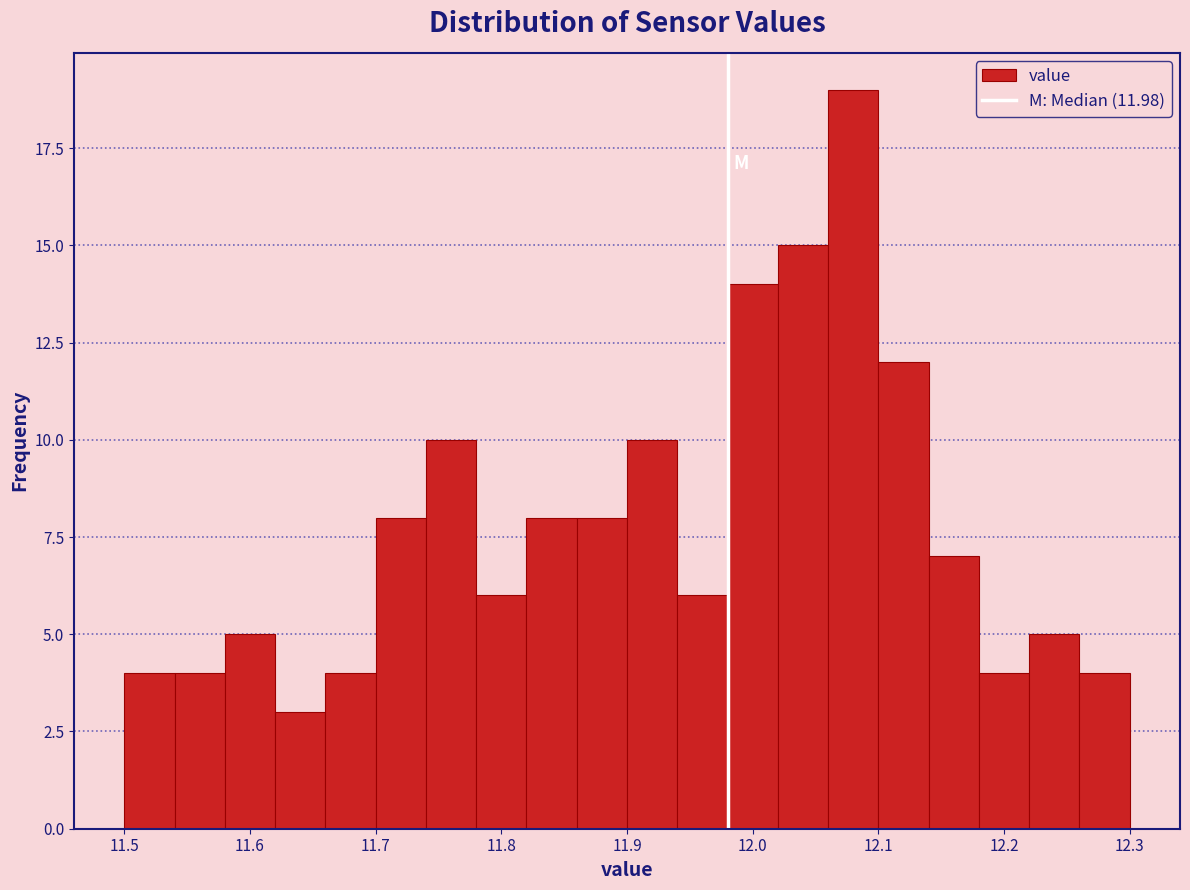

Which range on the x-axis has the tallest bar?

12.06 to 12.10